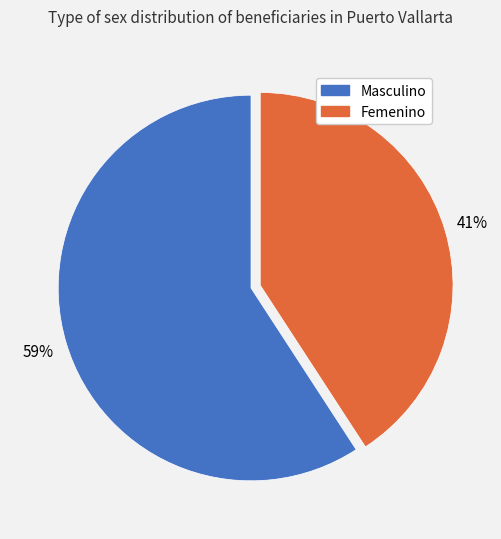

Which has a higher value, Masculino or Femenino?

Masculino